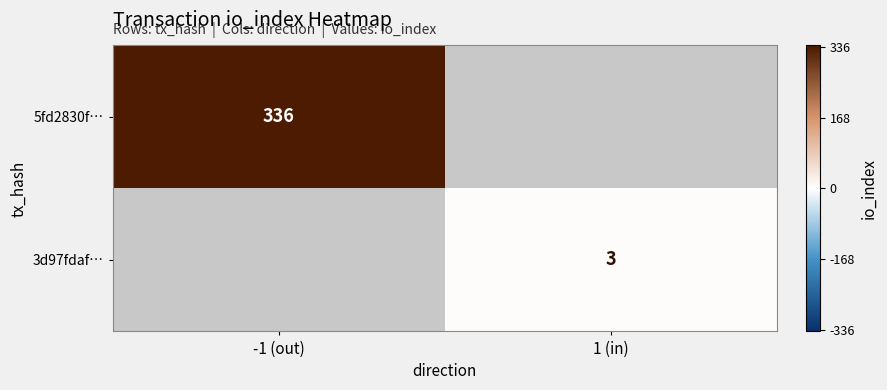

Count the number of categories in the chart.

2